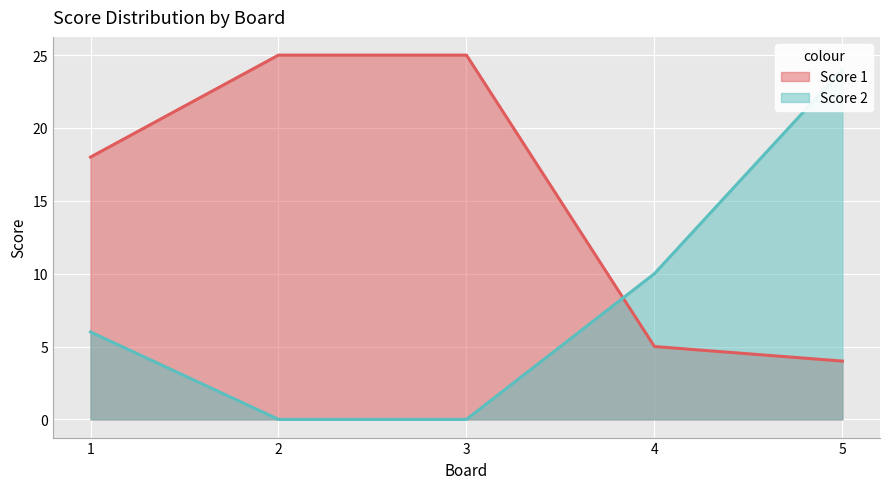

Is the value of Score 2 at 4 greater than the value of Score 1 at 1?

No